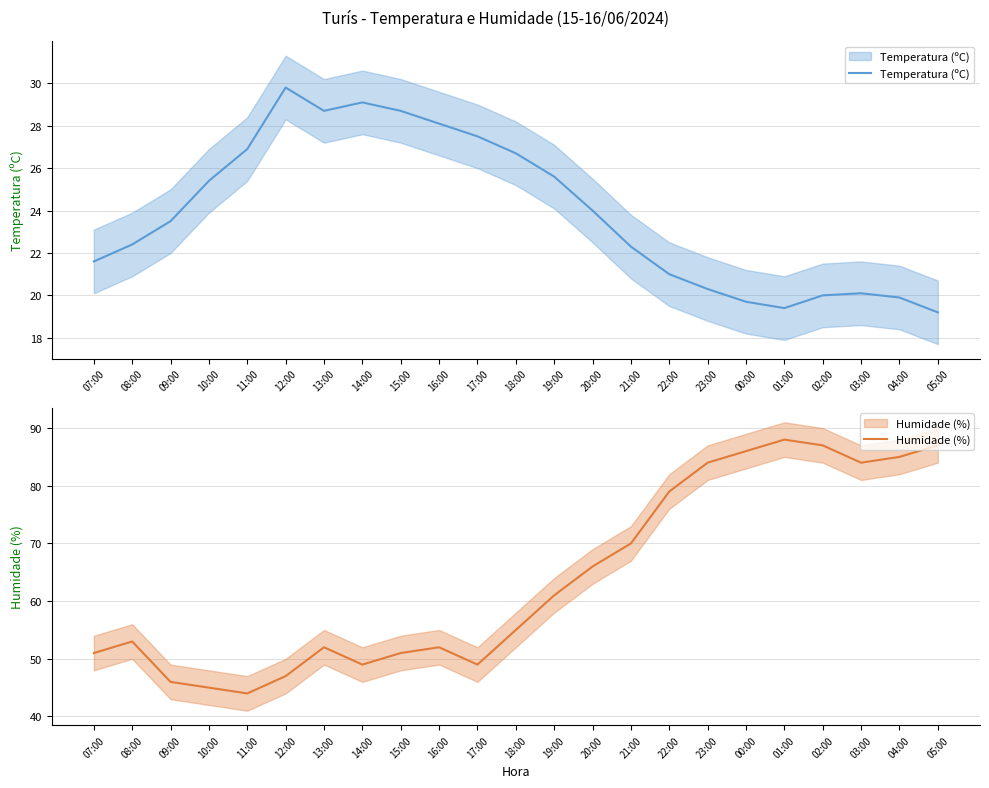

At which label does Temperatura (ºC) reach its peak?

12:00